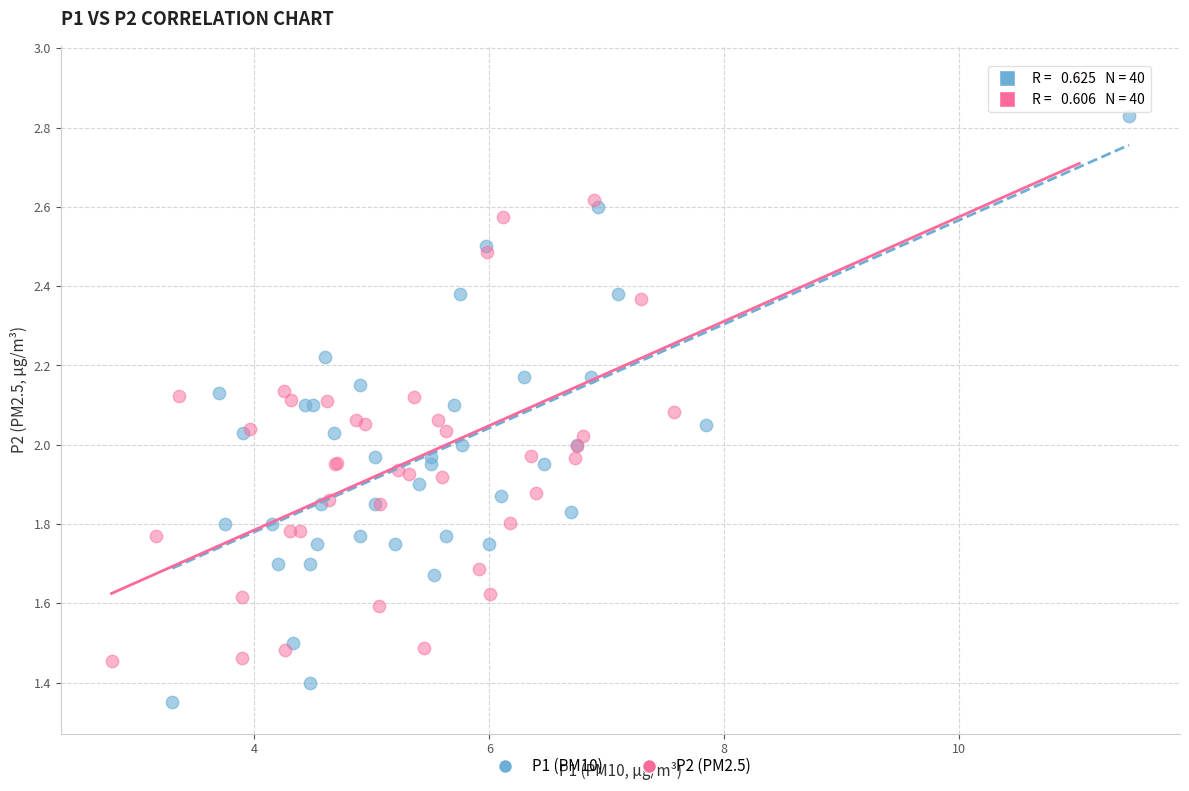

Which series contains the lowest Y value?

P1 (PM10)